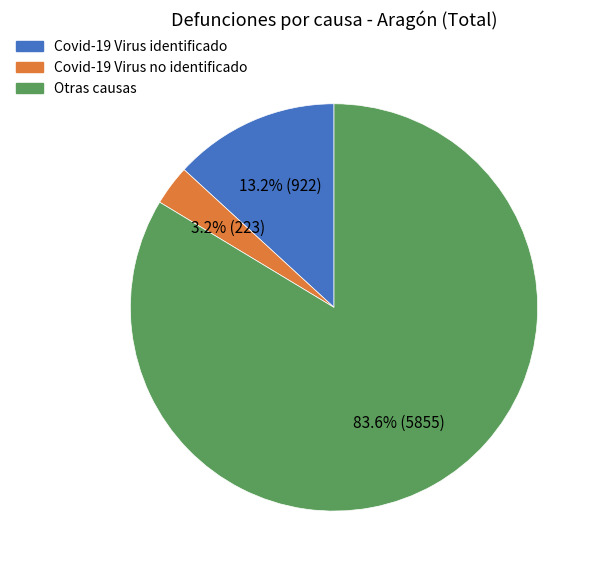

What is the smallest slice in the pie chart?

Covid-19 Virus no identificado